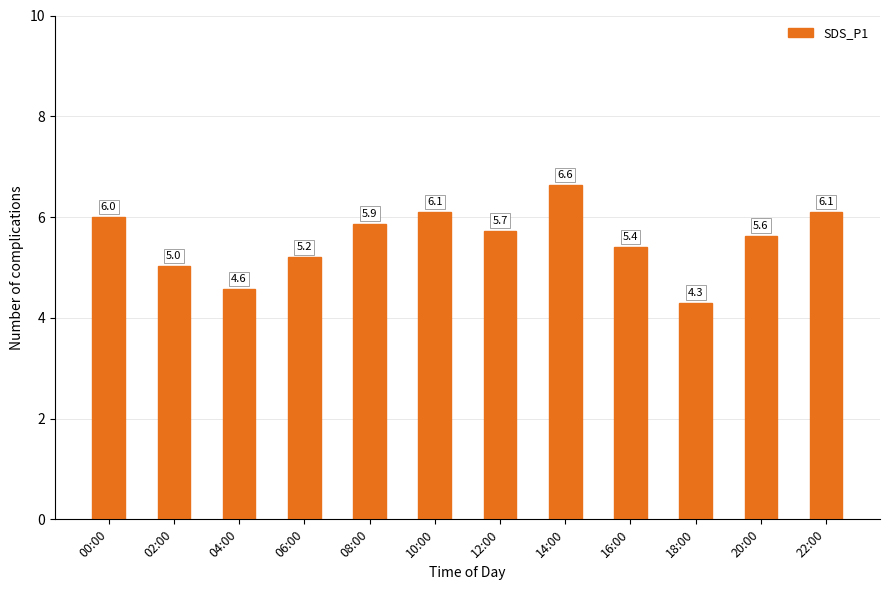

Which label corresponds to the smallest value in the chart?

18:00